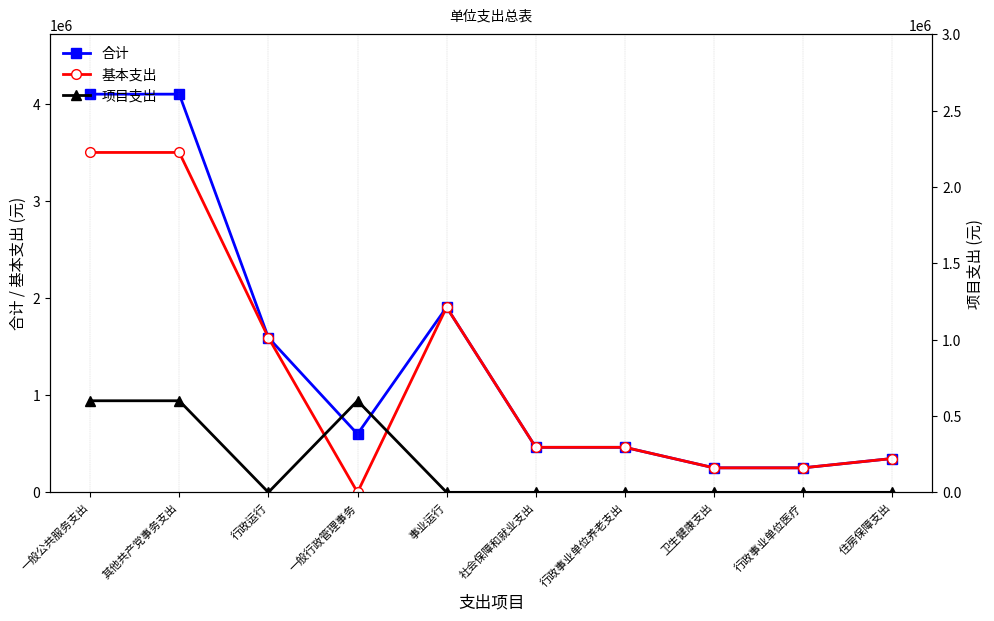

After their last crossing, which series has the higher values: 基本支出 or 项目支出?

基本支出